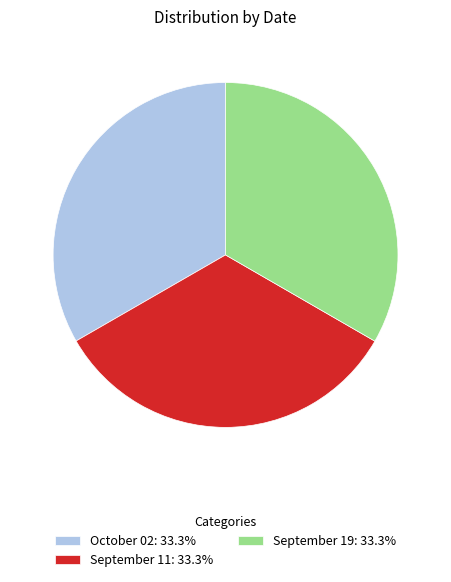

What is the ratio of the value at October 02: 33.3% to the value at September 19: 33.3%?

1.0